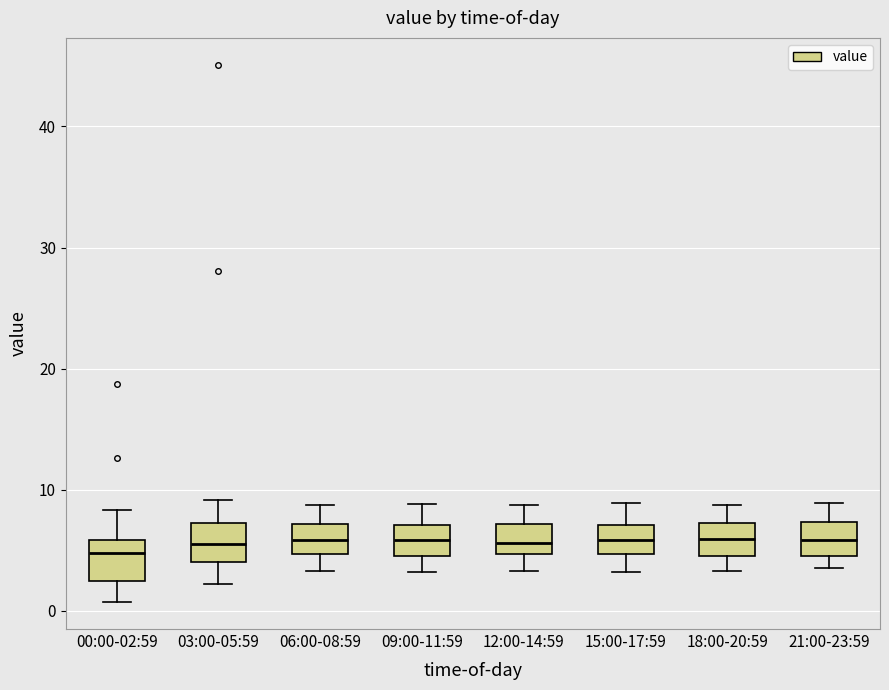

Reading left to right, read every box against the y-axis: the position of its median line, the range the box covers, and the ends of its whiskers. The values are not printed on the chart, so give them approximately, as read against the axis.

00:00-02:59: median 5, box 2 to 6, whiskers 1 to 8
03:00-05:59: median 6, box 4 to 7, whiskers 2 to 9
06:00-08:59: median 6, box 5 to 7, whiskers 3 to 9
09:00-11:59: median 6, box 5 to 7, whiskers 3 to 9
12:00-14:59: median 6, box 5 to 7, whiskers 3 to 9
15:00-17:59: median 6, box 5 to 7, whiskers 3 to 9
18:00-20:59: median 6, box 5 to 7, whiskers 3 to 9
21:00-23:59: median 6, box 5 to 7, whiskers 4 to 9